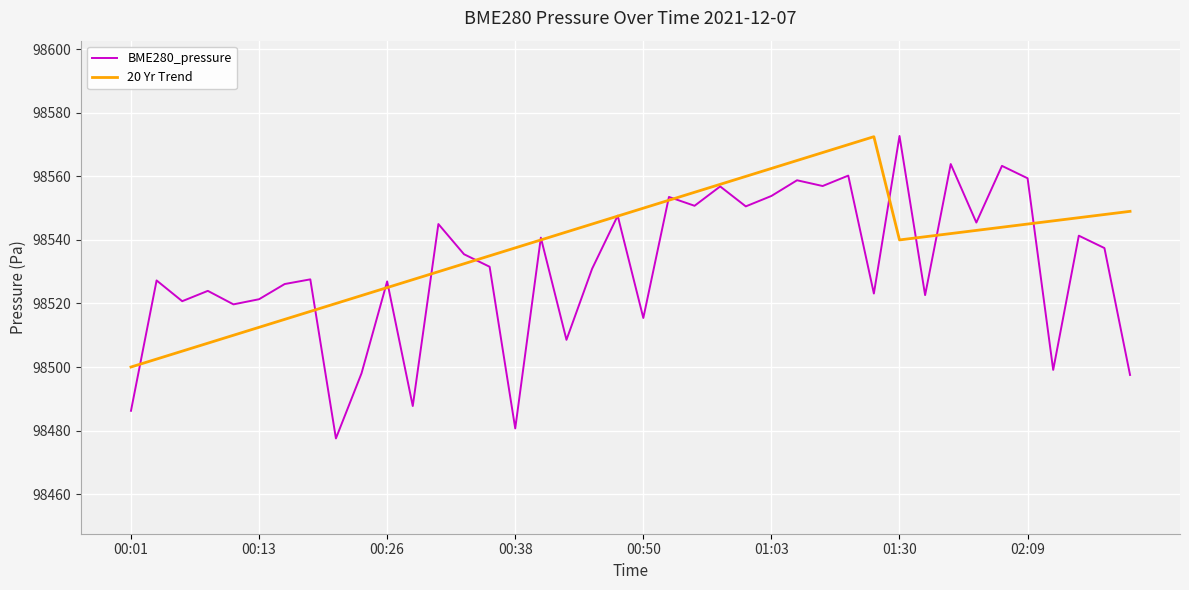

List the series in order of their overall mean, lowest first.

BME280_pressure, 20 Yr Trend